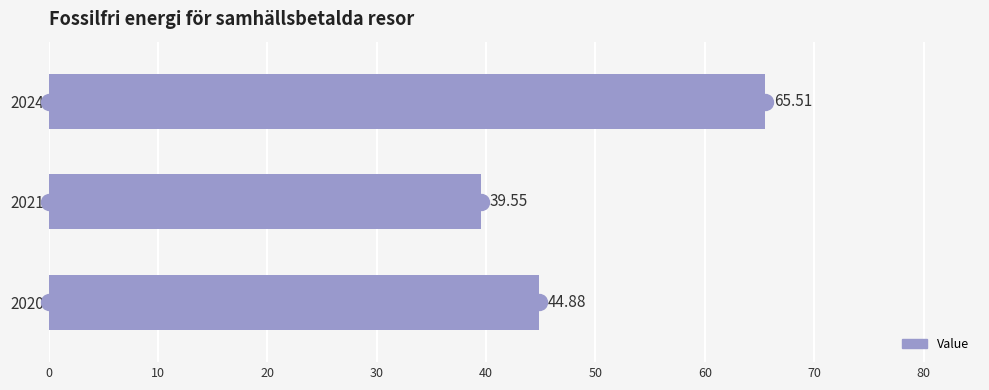

What is the change in value from 2020 to 2024?

+20.6